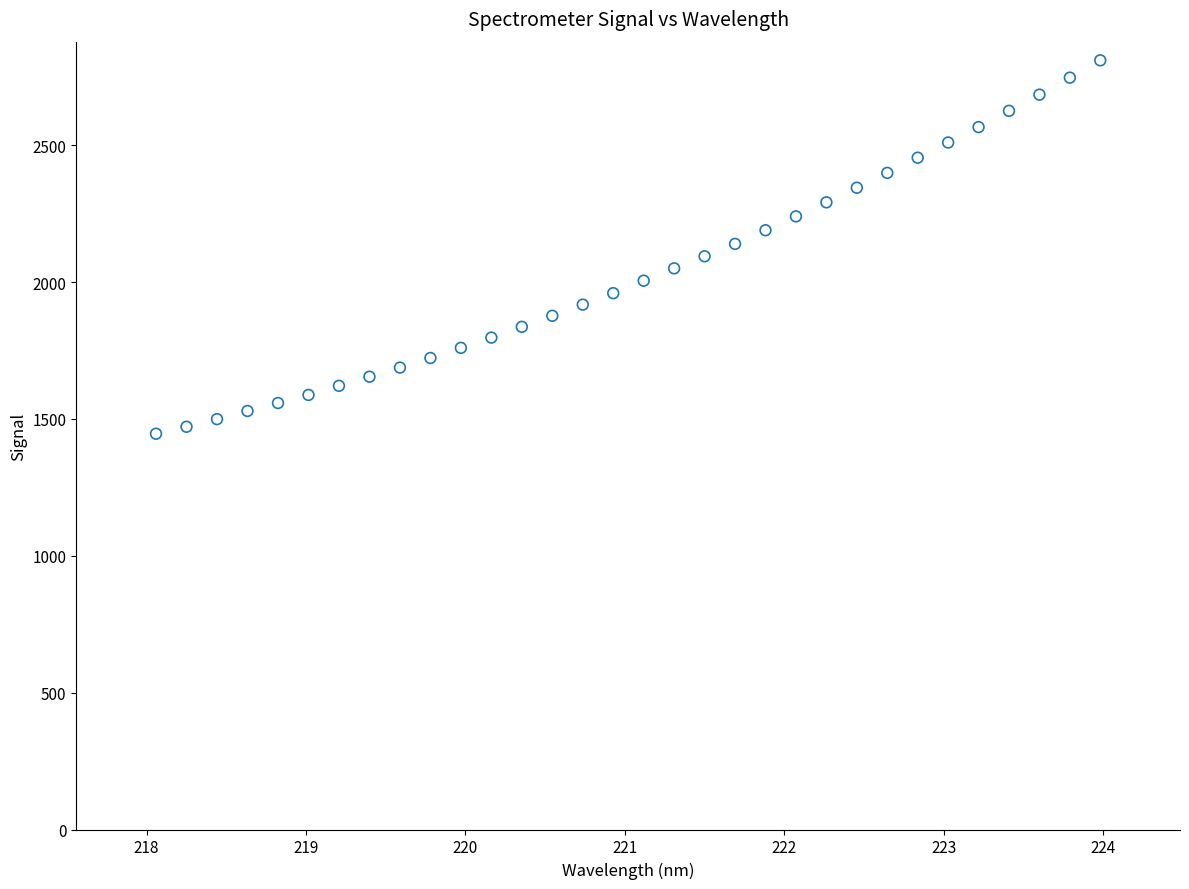

What is the range of X values (max minus min)?

5.9